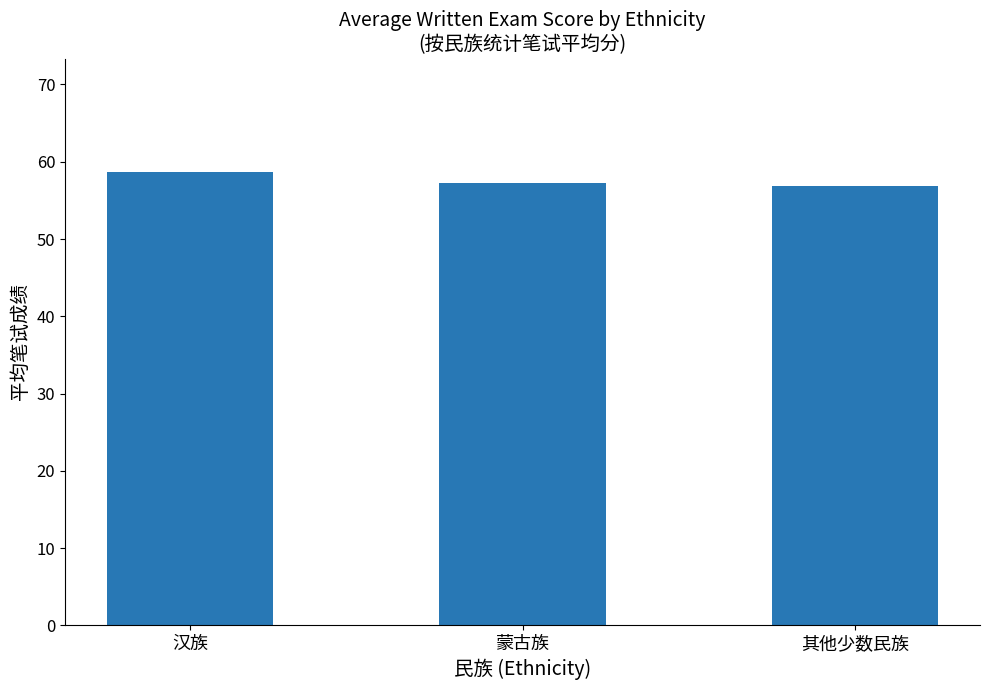

Does the chart contain stacked bars?

No